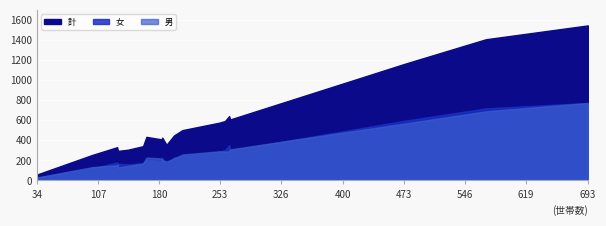

True or false: 計 has more than 2 interior local peaks.

True